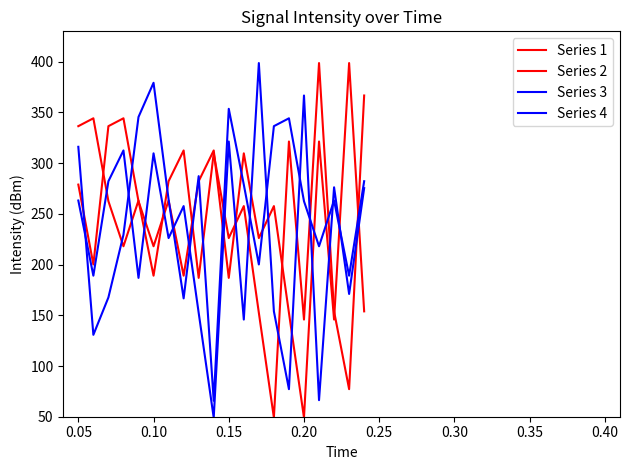

After their last crossing, which series has the higher values: Series 4 or Series 1?

Series 4